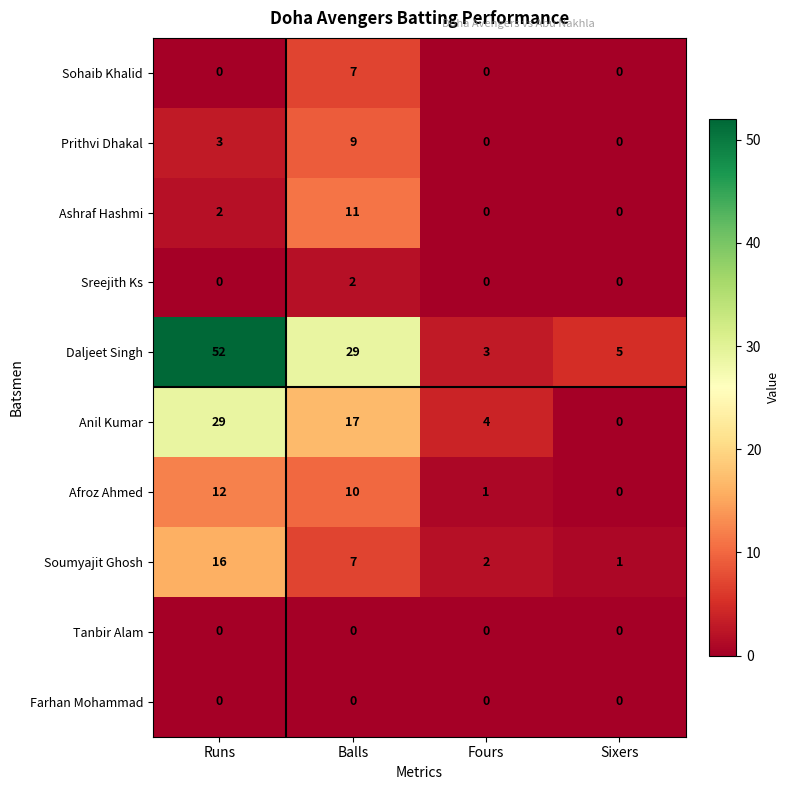

What is the difference between the maximum and second lowest values in the Ashraf Hashmi series?

11